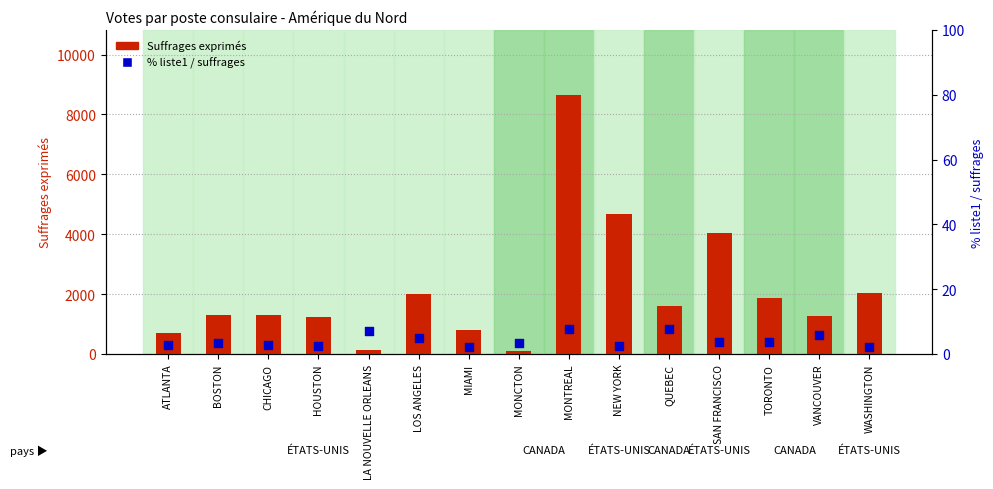

Which series reaches the maximum Y coordinate?

Suffrages exprimés